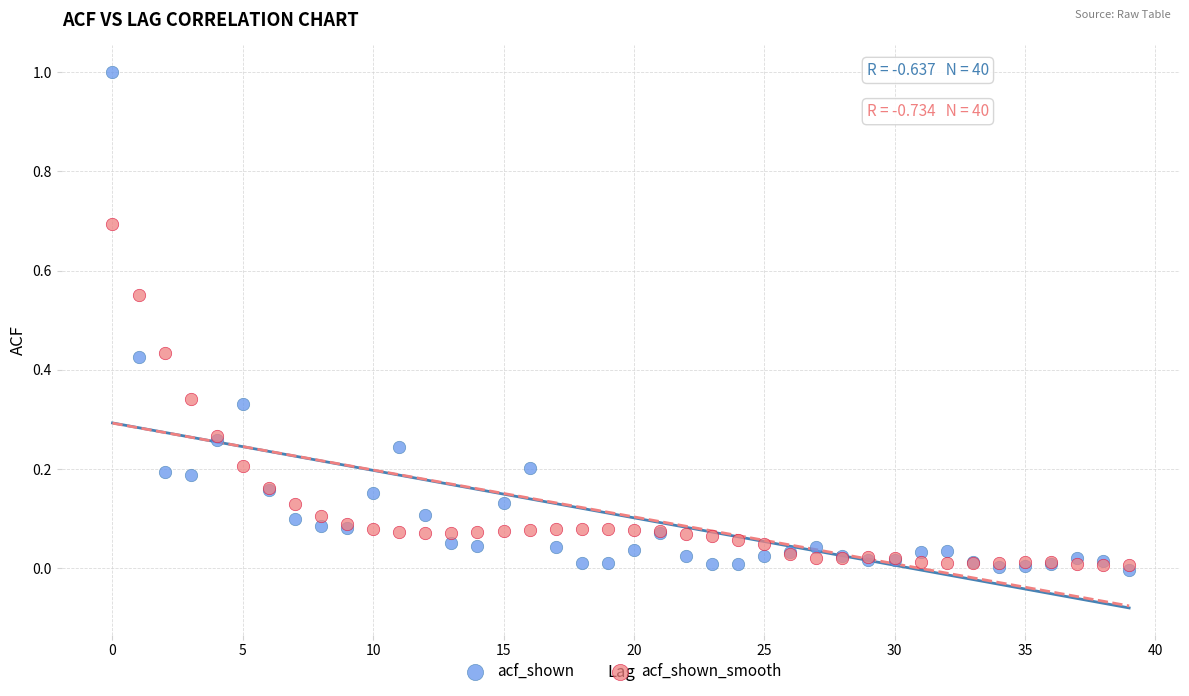

What are all the series names shown in the legend?

acf_shown, acf_shown_smooth